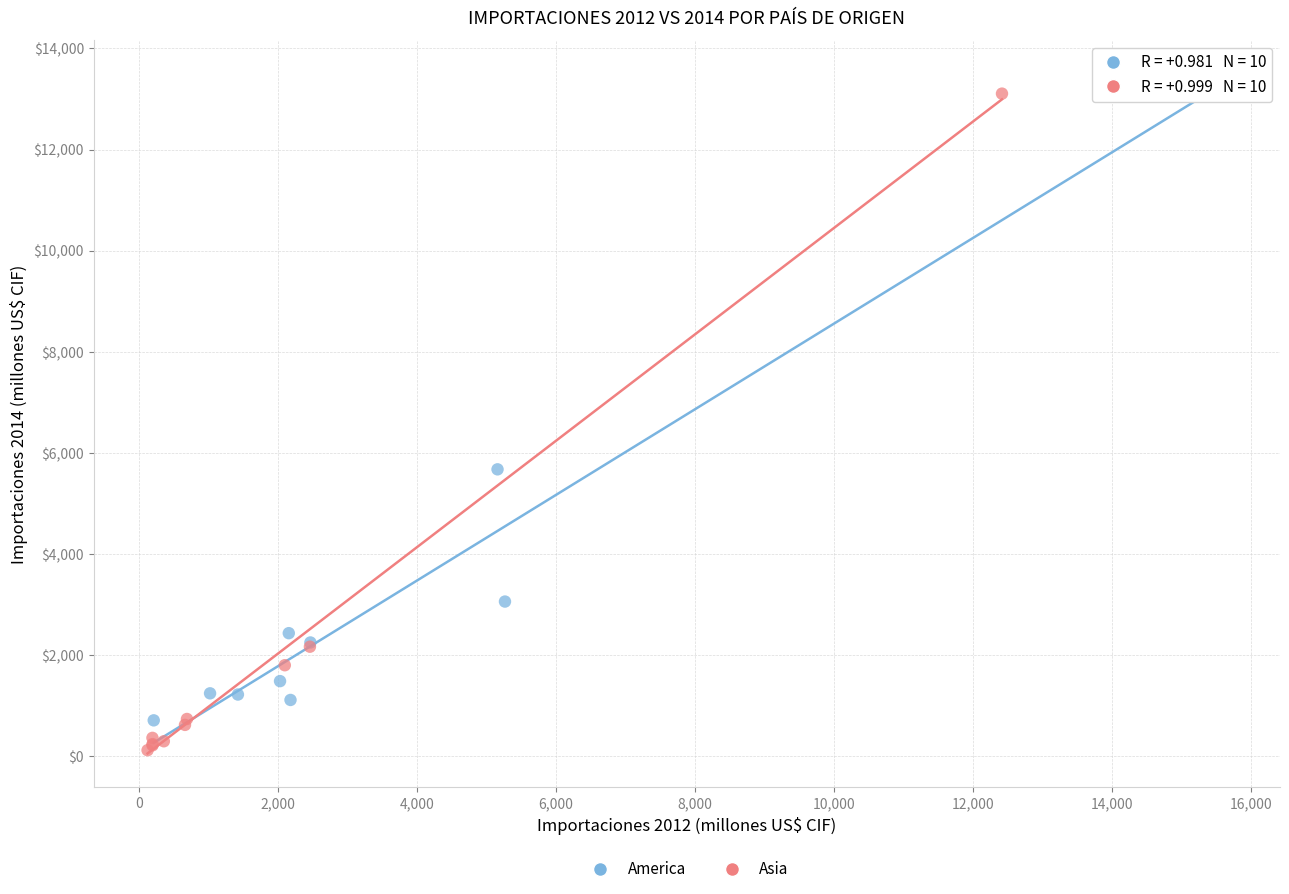

Which series has the widest spread of Y values?

Asia